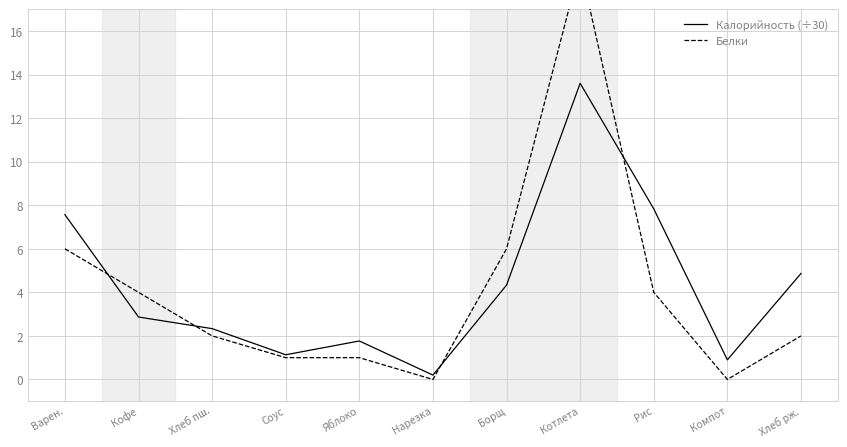

The Белки series shows 0.6 at Соус. True or false?

False